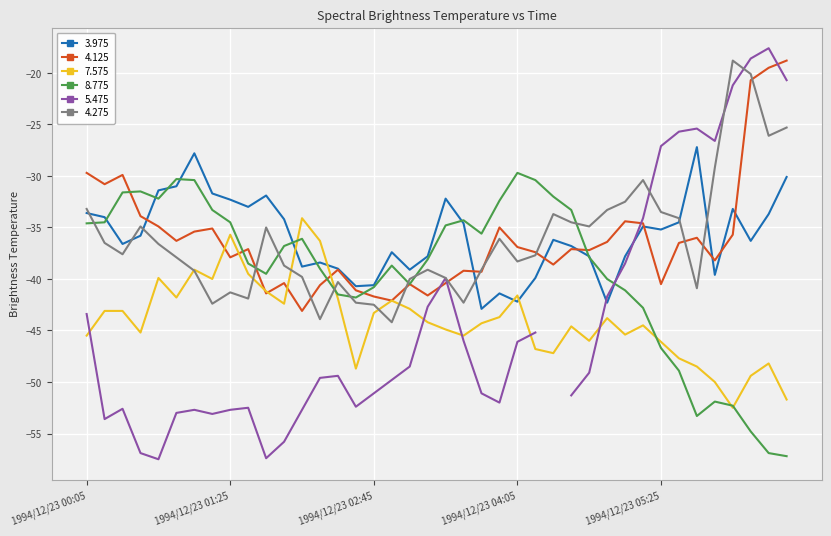

How many values in the 3.975 series exceed -35?

18